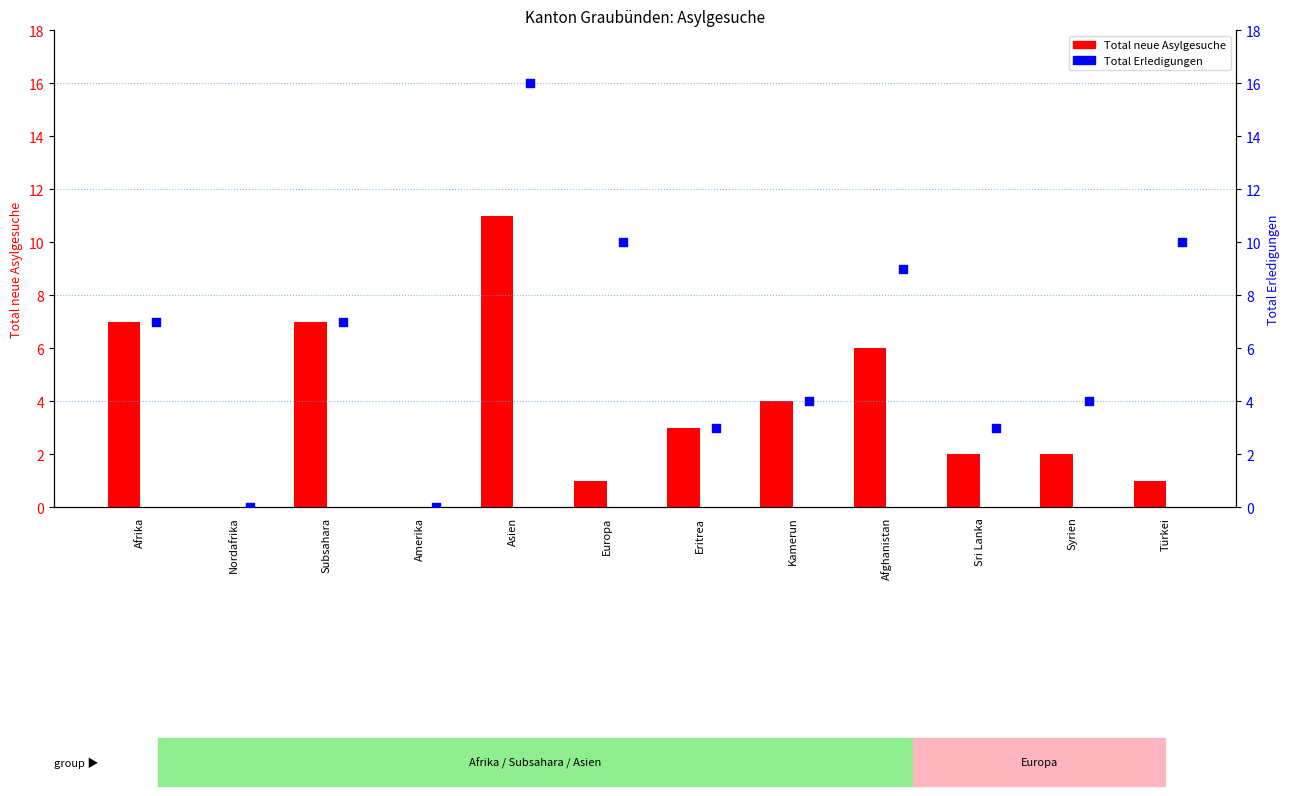

Which series contains the lowest Y value?

Total neue Asylgesuche